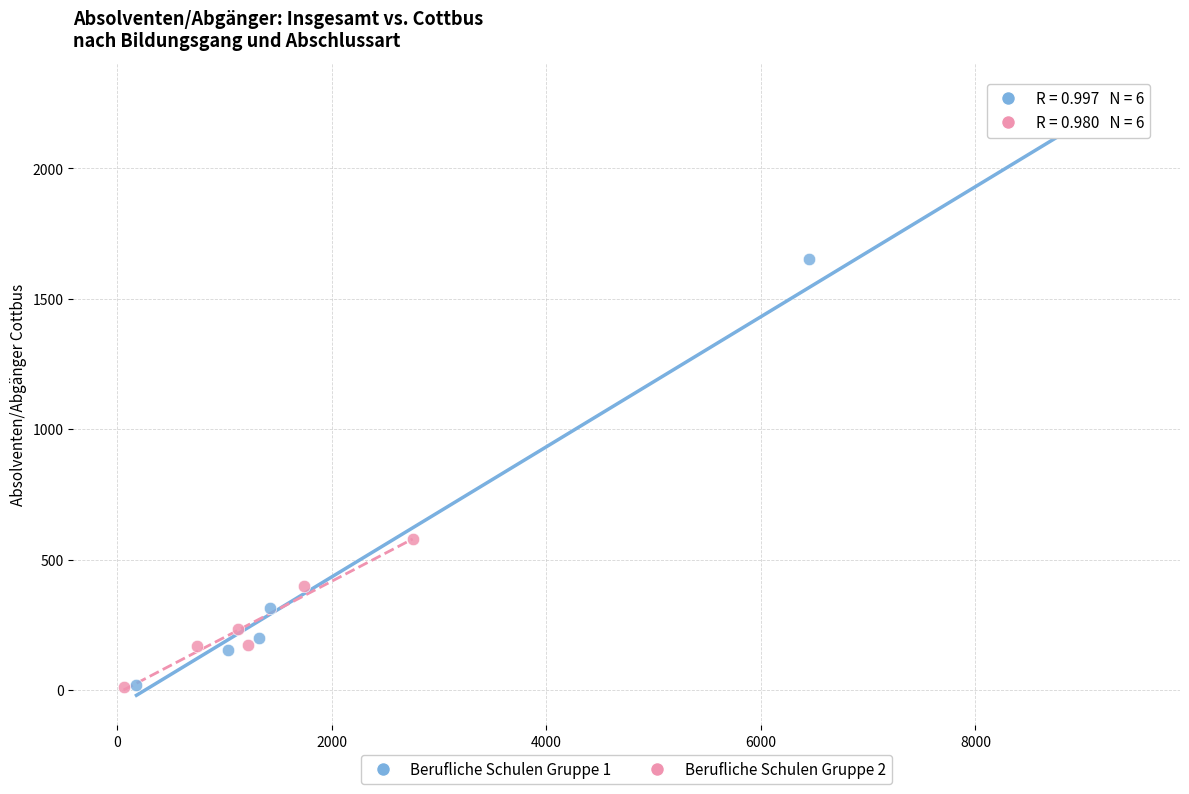

Which series has the largest Y range (max minus min)?

Berufliche Schulen Gruppe 1